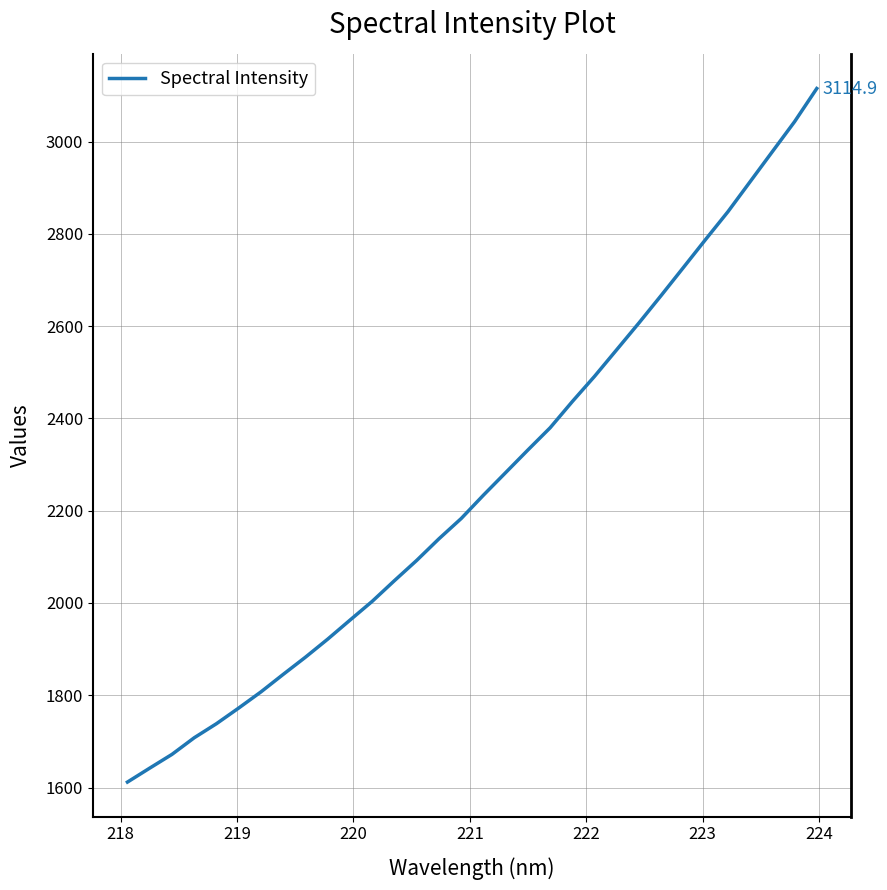

What is the greatest value displayed?

3114.9